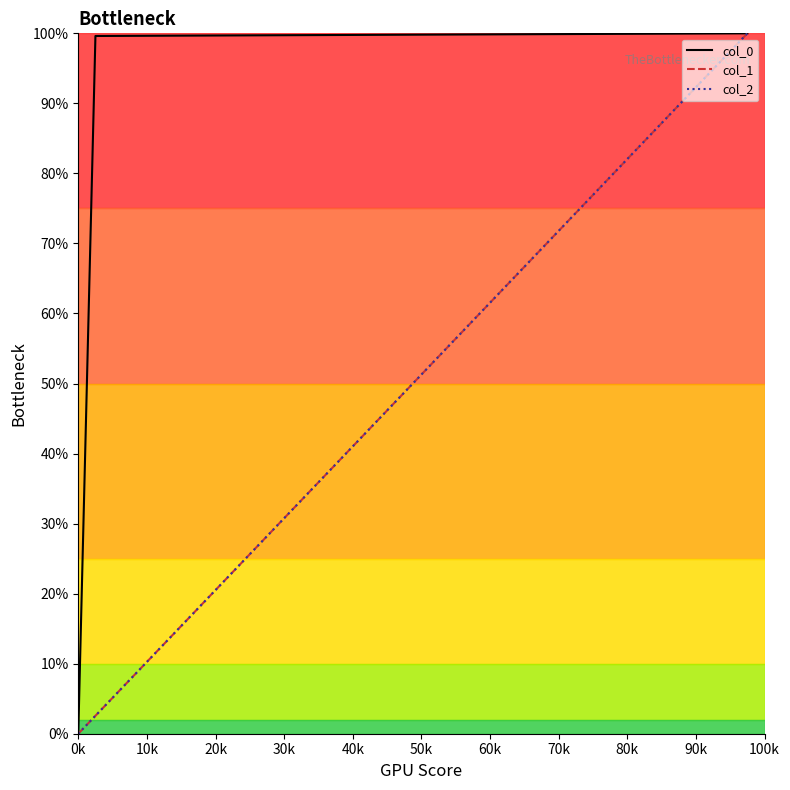

Does the chart have visible grid lines?

No